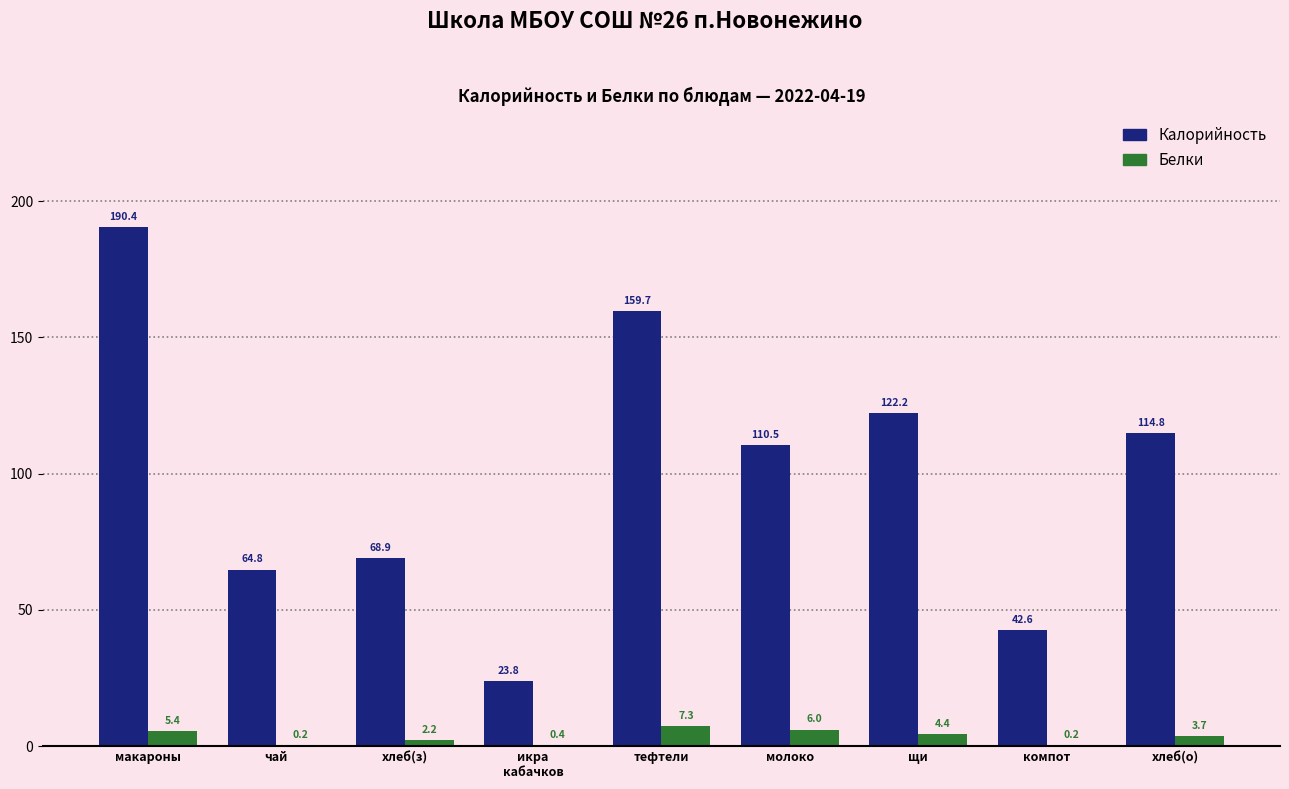

At which category is the sum across all series the highest?

макароны